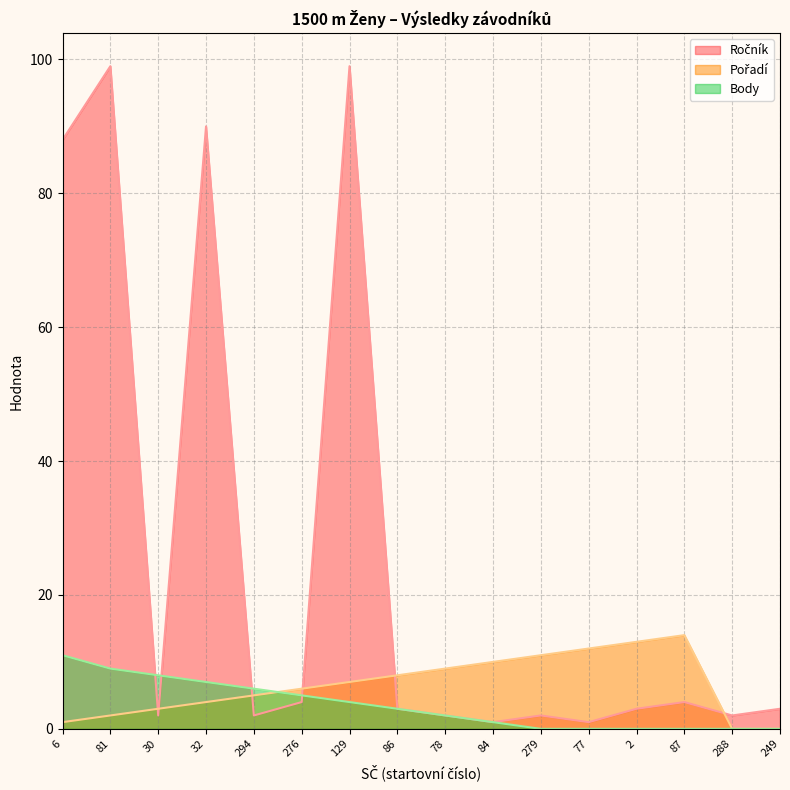

What is the total value across all series at 78?

13